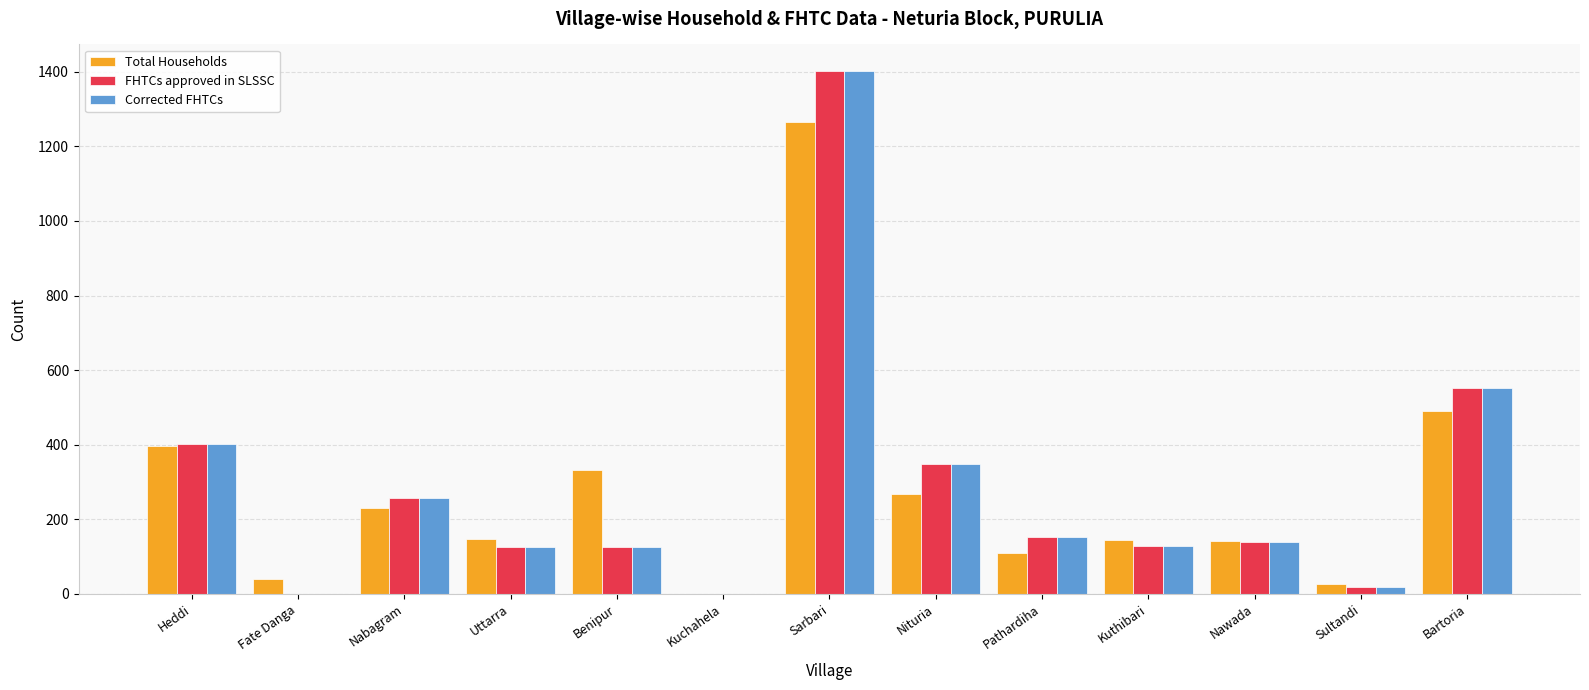

What is the maximum value for Corrected FHTCs?

1403